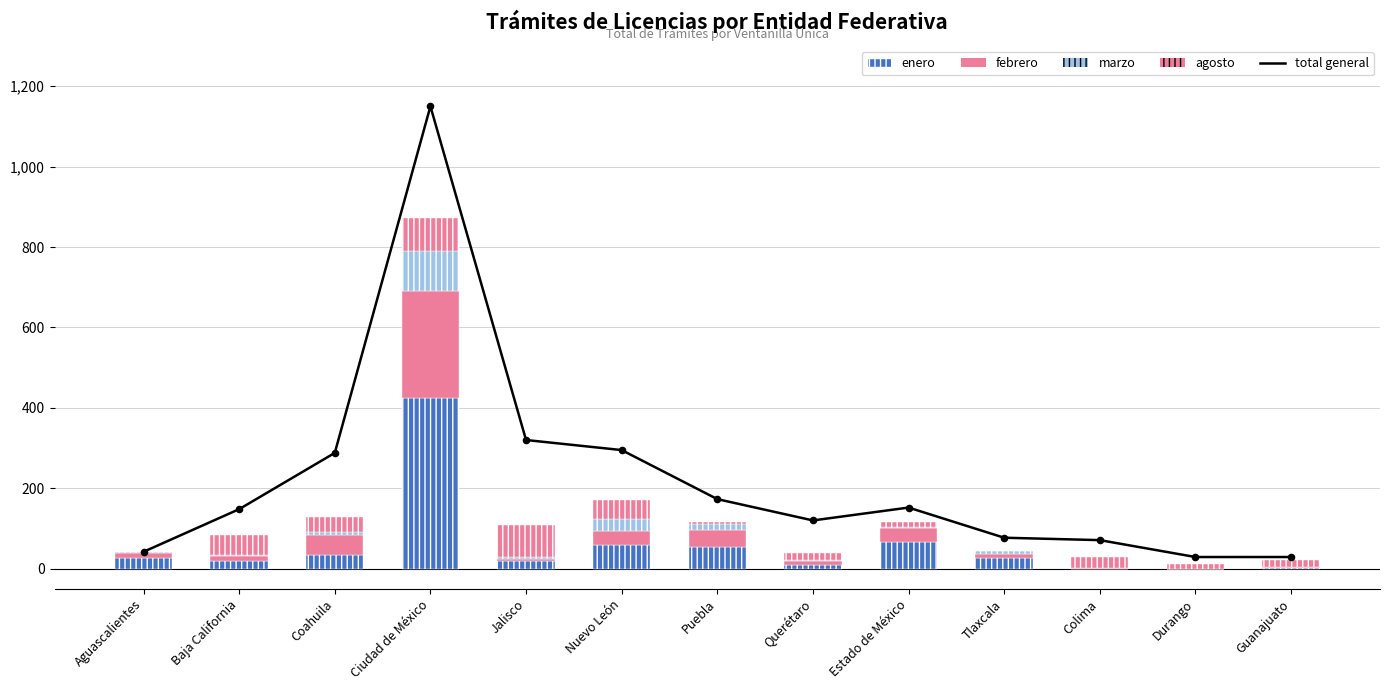

What are all the series names shown in the legend?

total general, enero, febrero, marzo, agosto